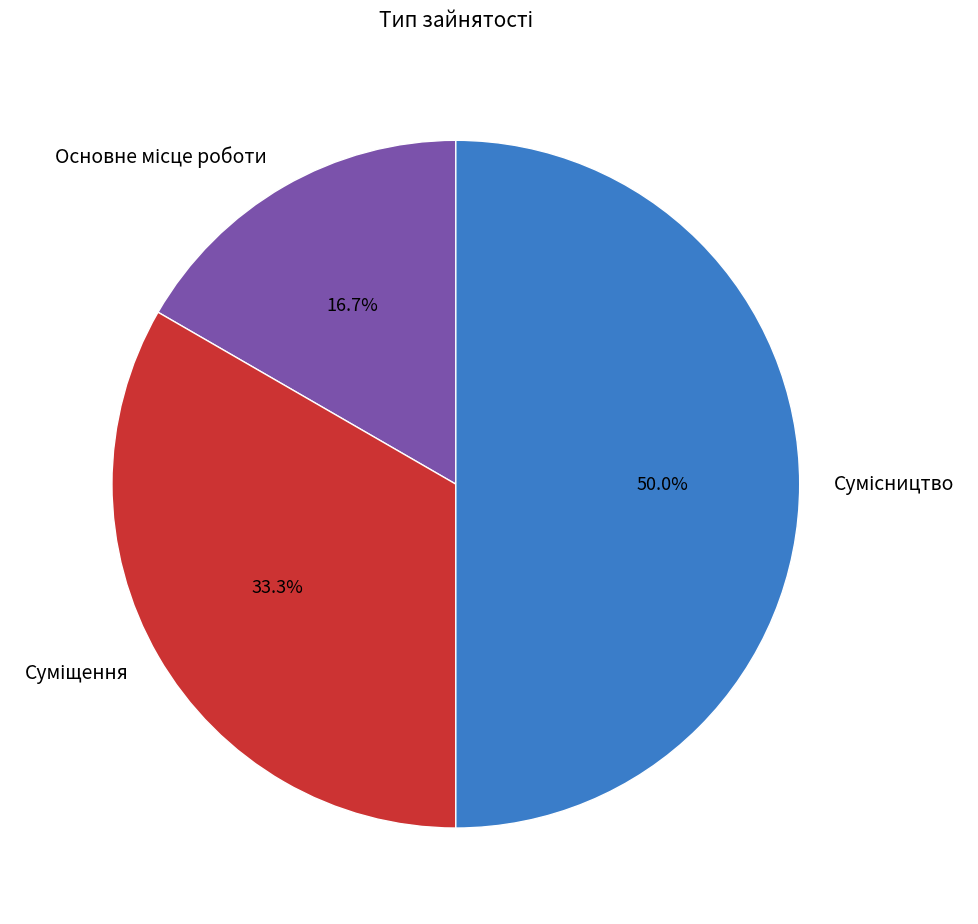

How many slices are in this pie chart?

3